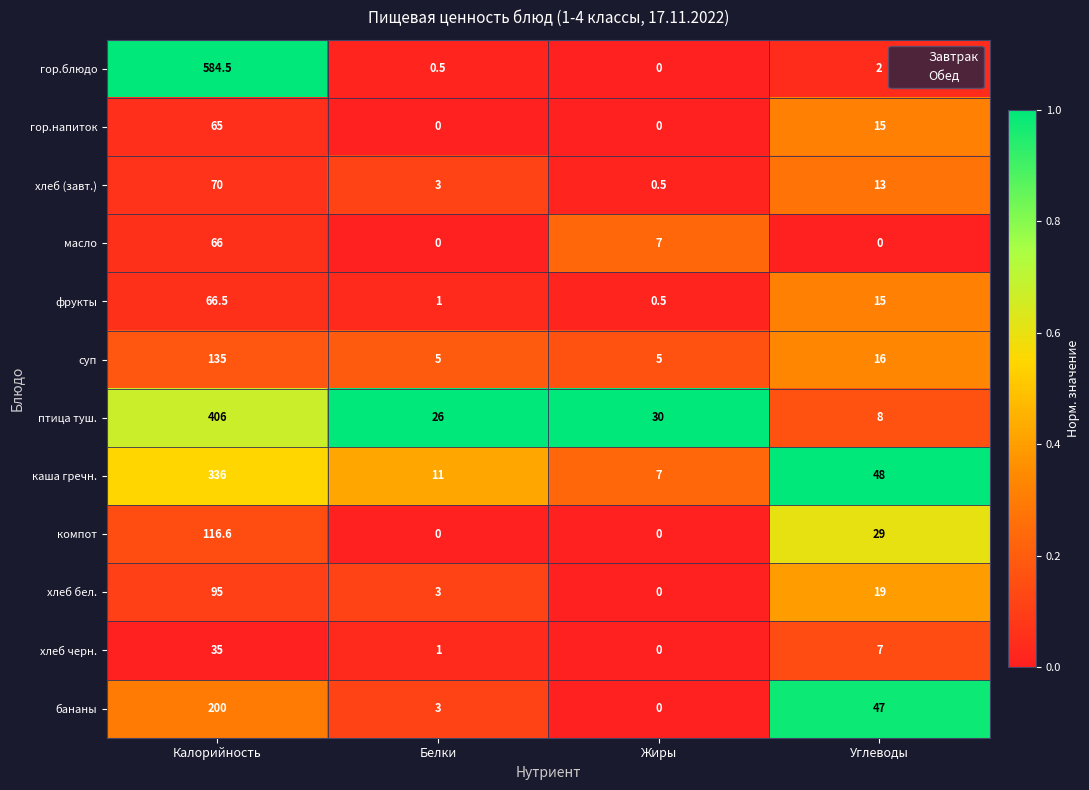

True or false: компот has a value of 192.4 at Калорийность.

False